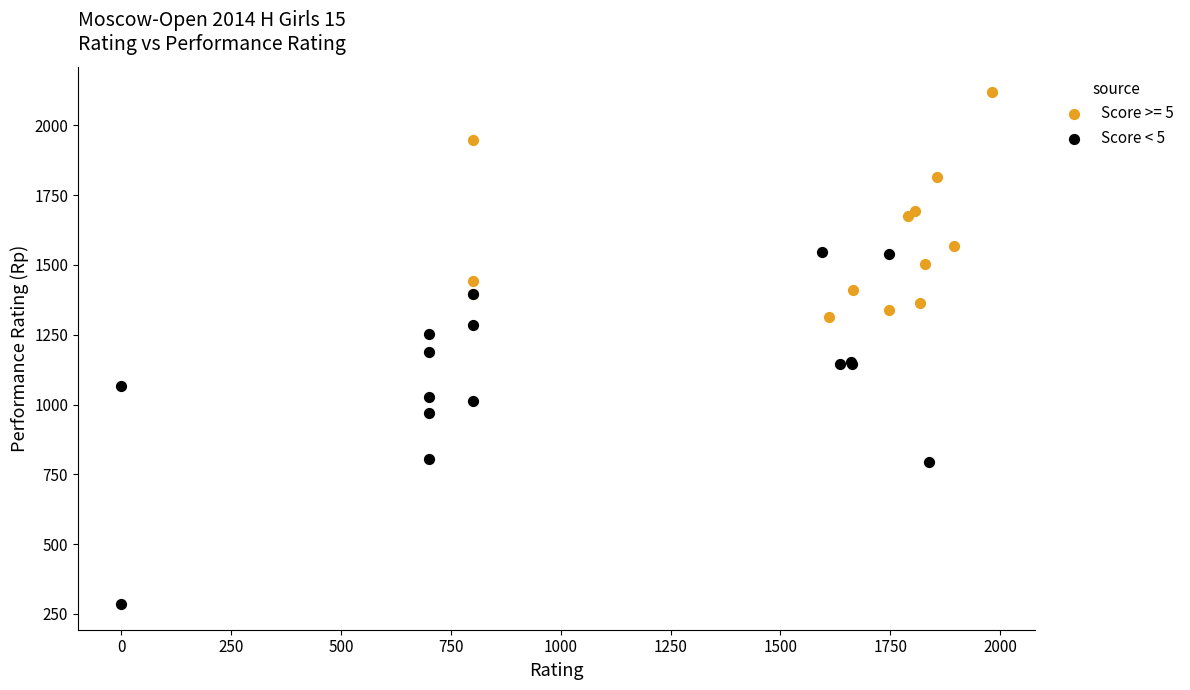

Which series reaches the maximum Y coordinate?

Score >= 5